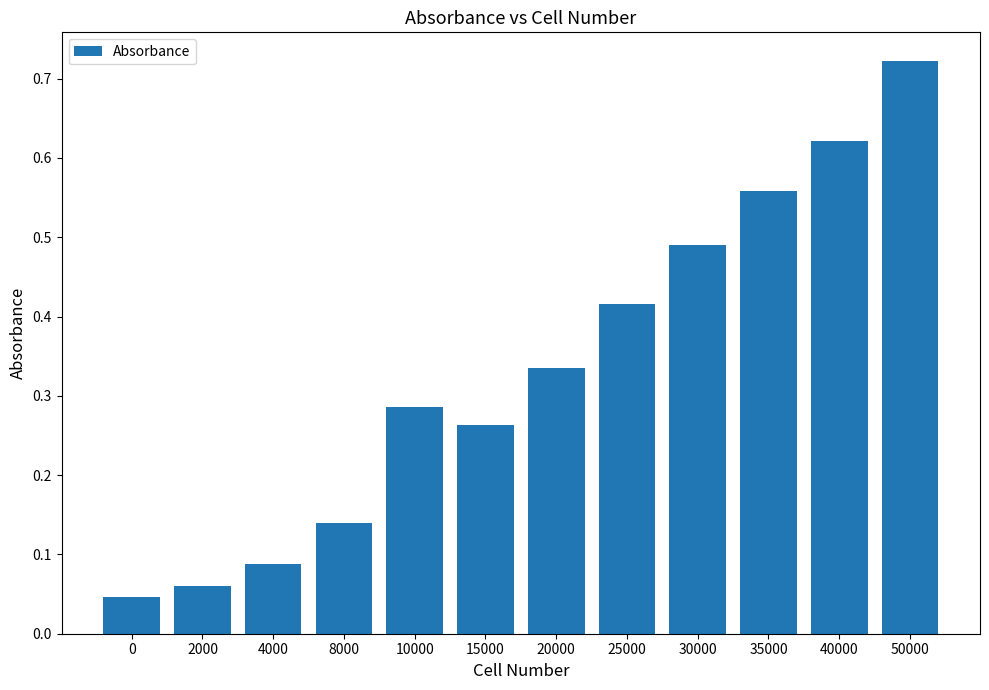

Does the chart contain any negative values?

No